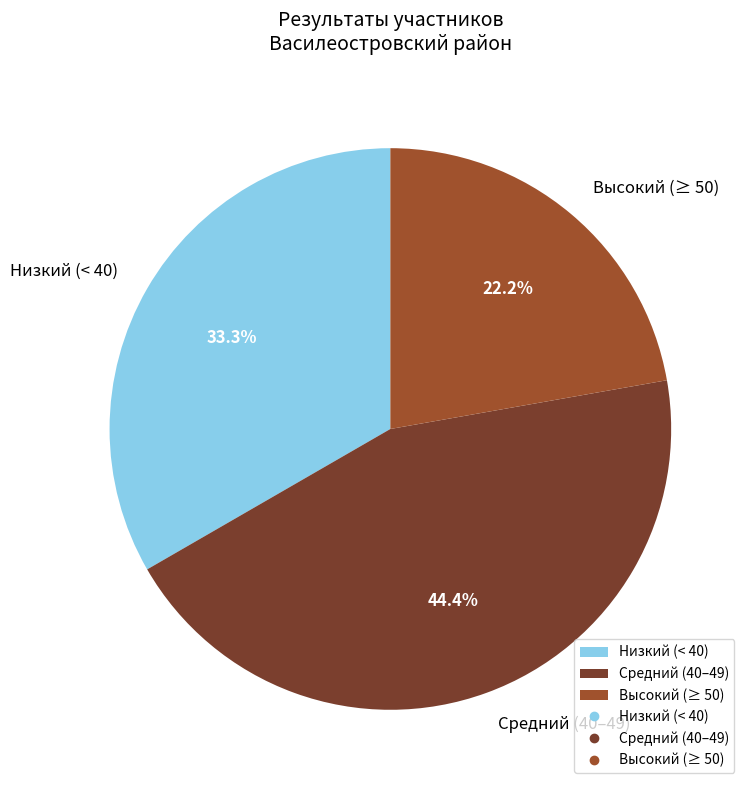

Which category has the biggest portion of the pie?

Средний (40–49)